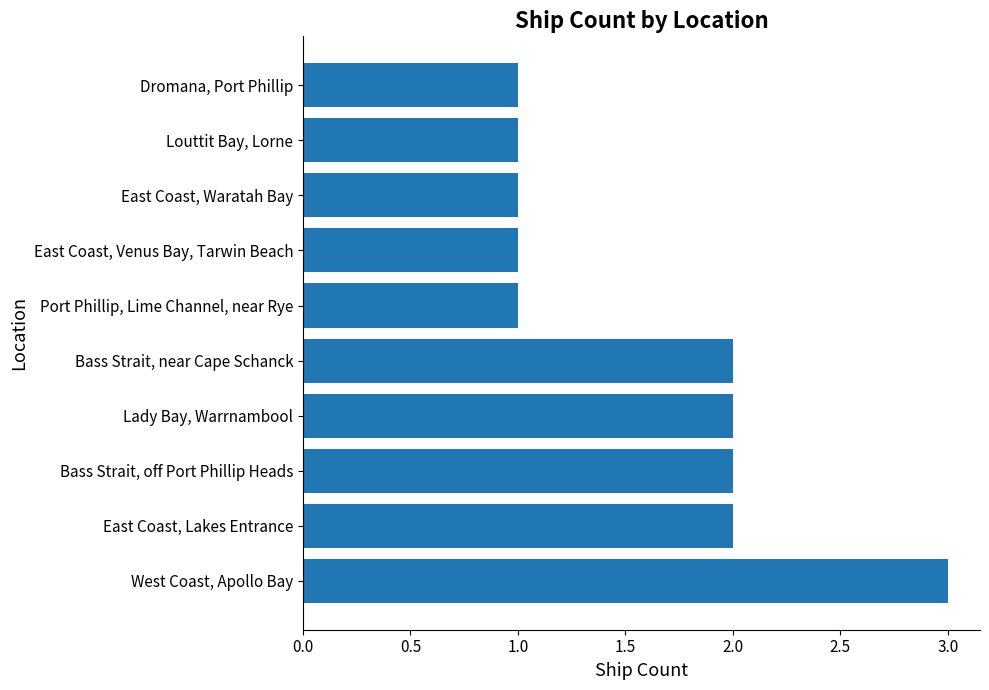

What is the ratio of the value at Bass Strait, near Cape Schanck to the value at East Coast, Waratah Bay?

2.0